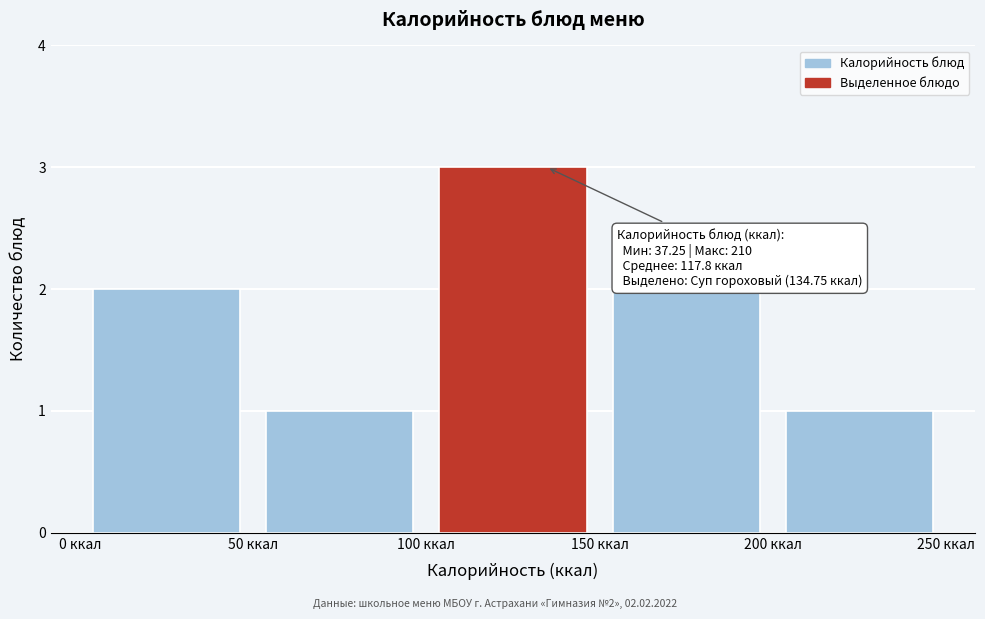

Over which range of the x-axis is the bar tallest?

100 to 150